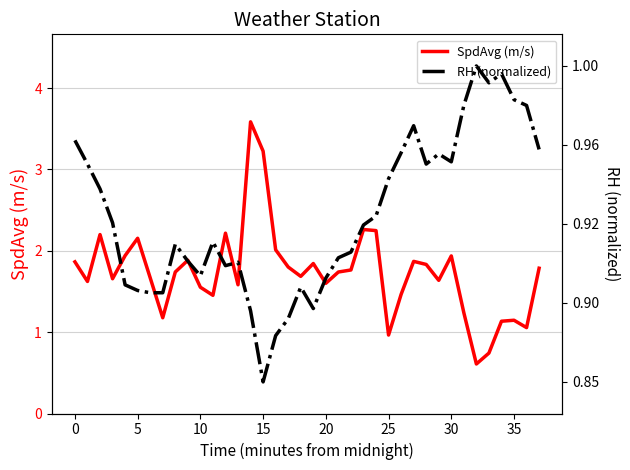

What is the maximum value for SpdAvg (m/s)?

3.6